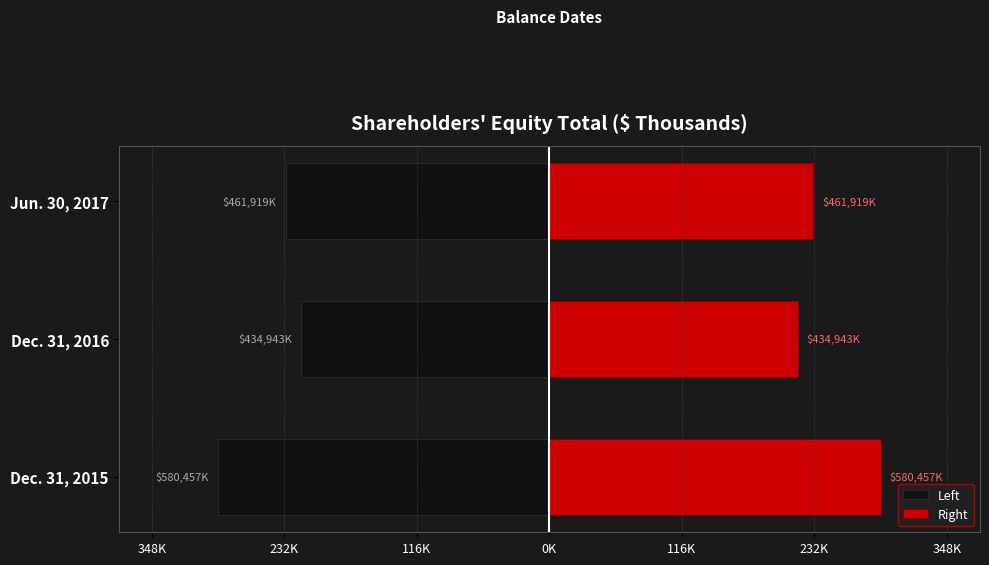

How many bars are there in total?

6